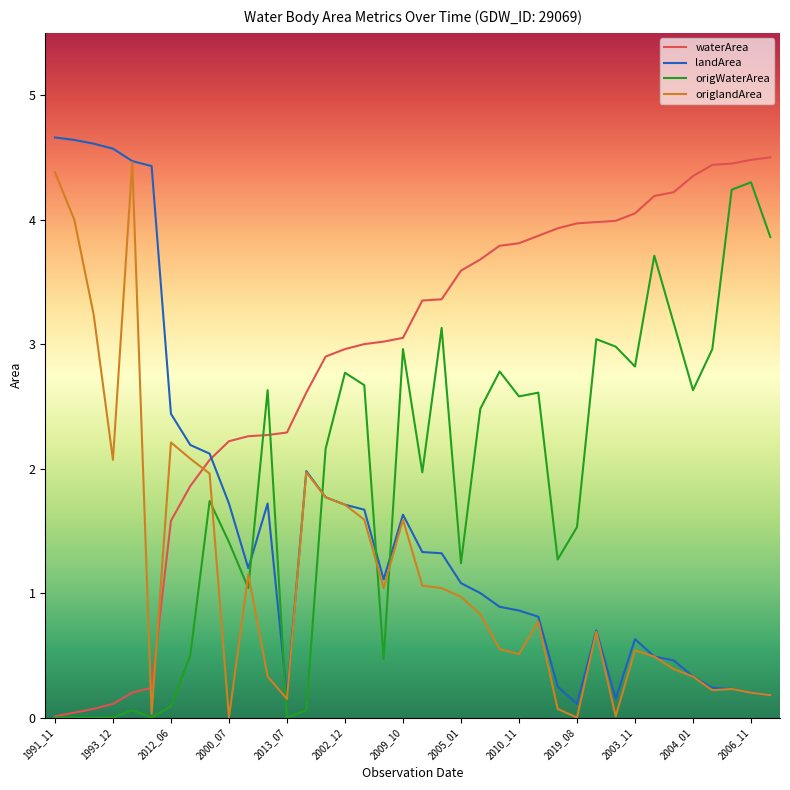

List the series in order of their overall mean, highest first.

waterArea, origWaterArea, landArea, origlandArea